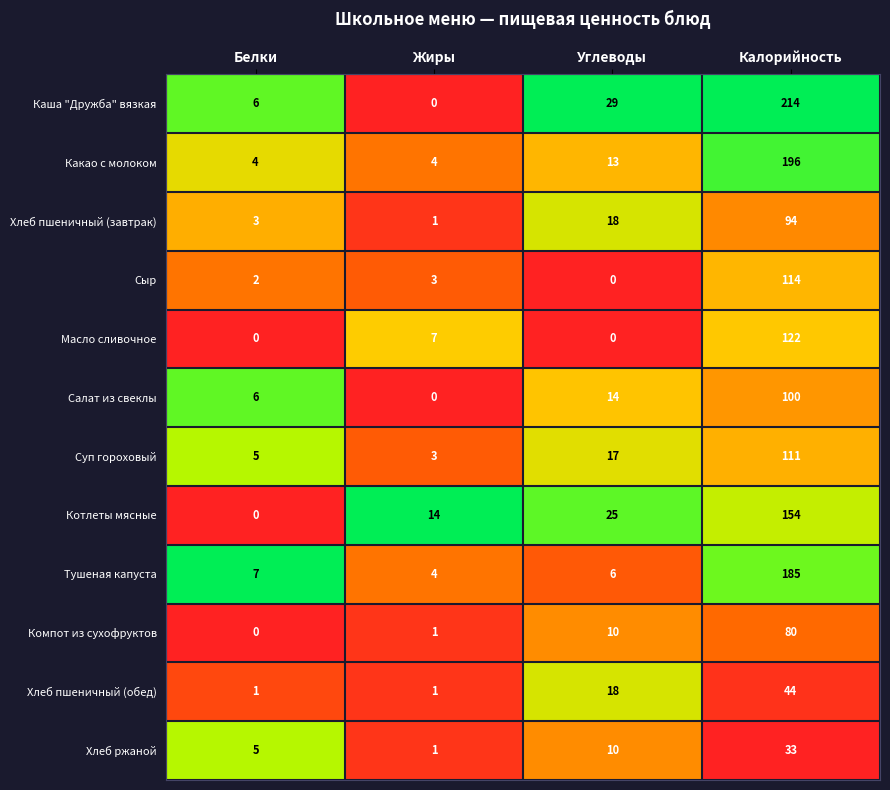

What is the spread (max minus min) of values at Калорийность?

181